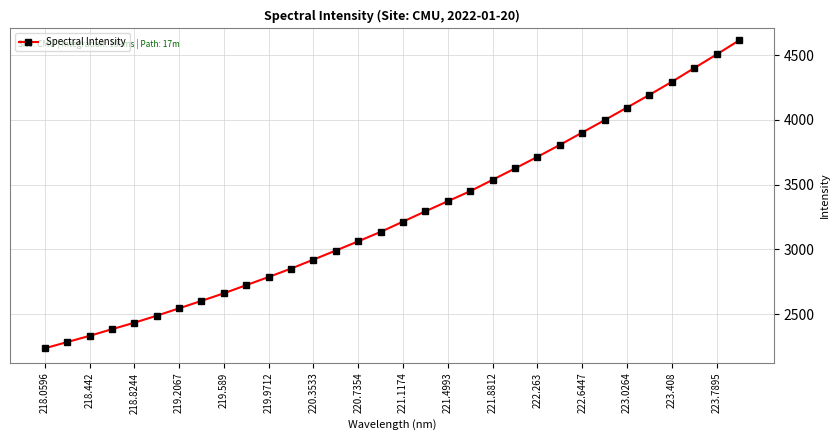

What is the sum of all values?

104445.7